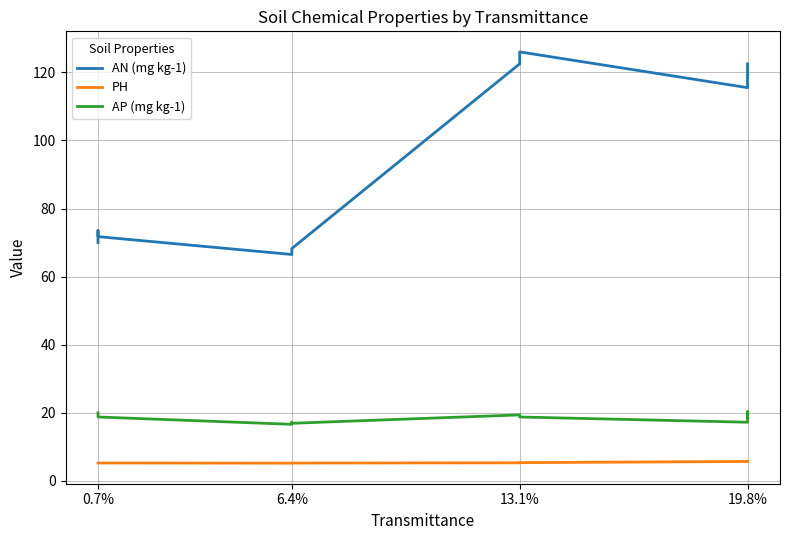

In AN (mg kg-1), how many points are lower than both neighbors (excluding endpoints)?

2